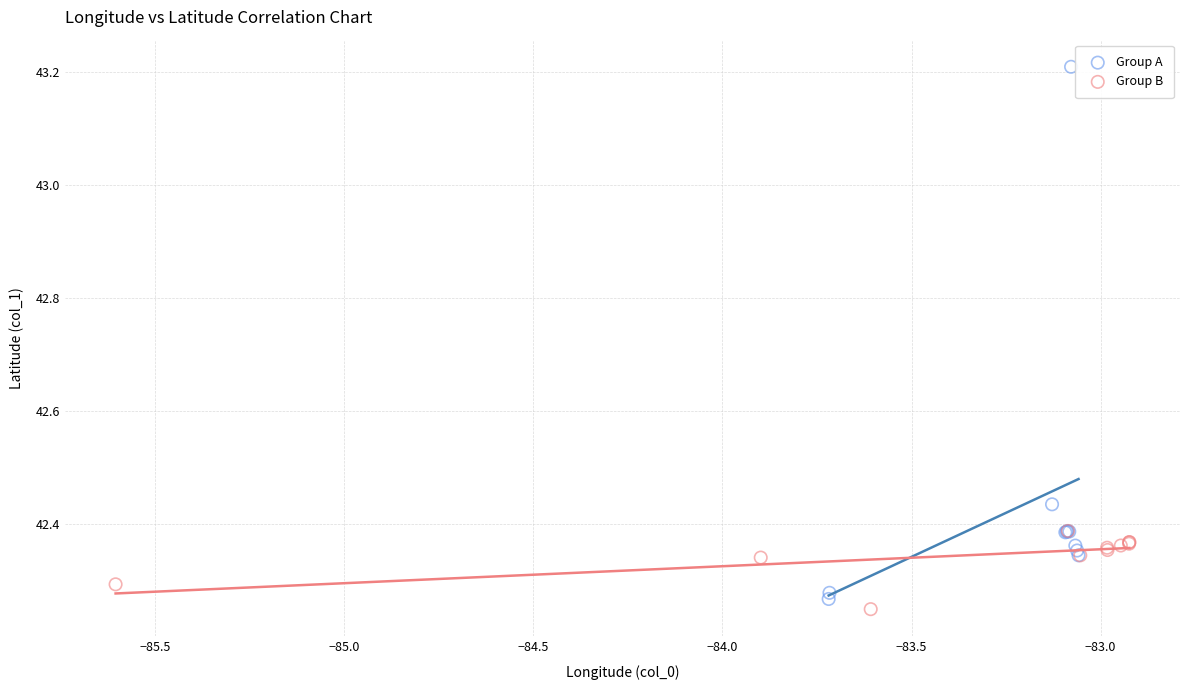

Which series reaches the maximum Y coordinate?

Group A